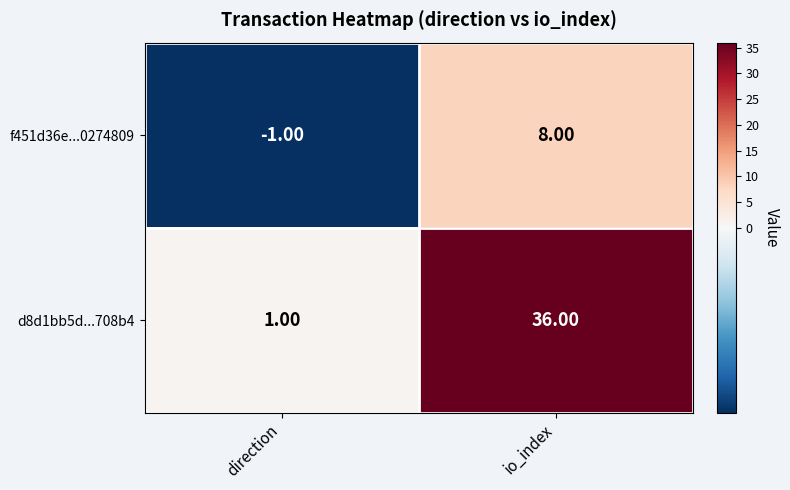

Which category has the highest value in the f451d36e...0274809 series?

io_index